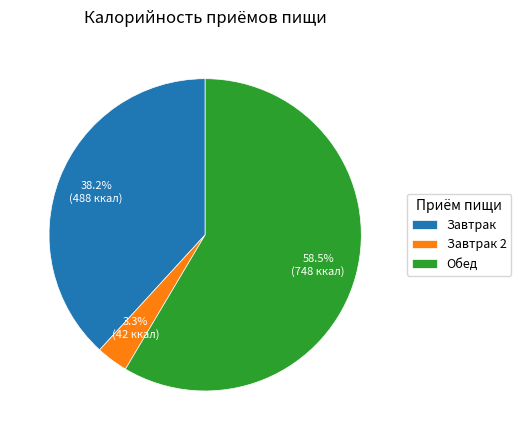

Is there any slice that represents more than half of the pie?

Yes